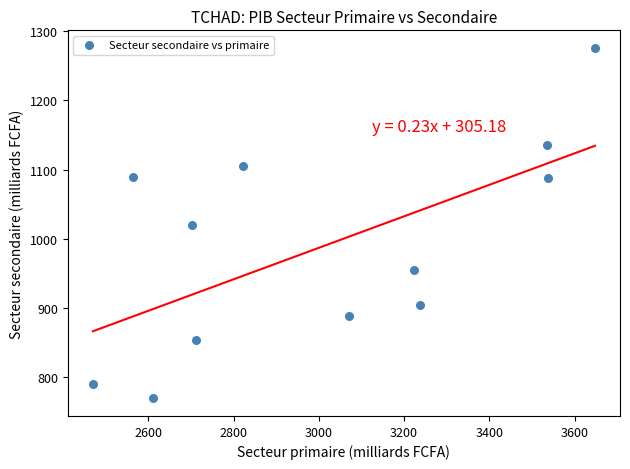

What is the average X value?

3011.1